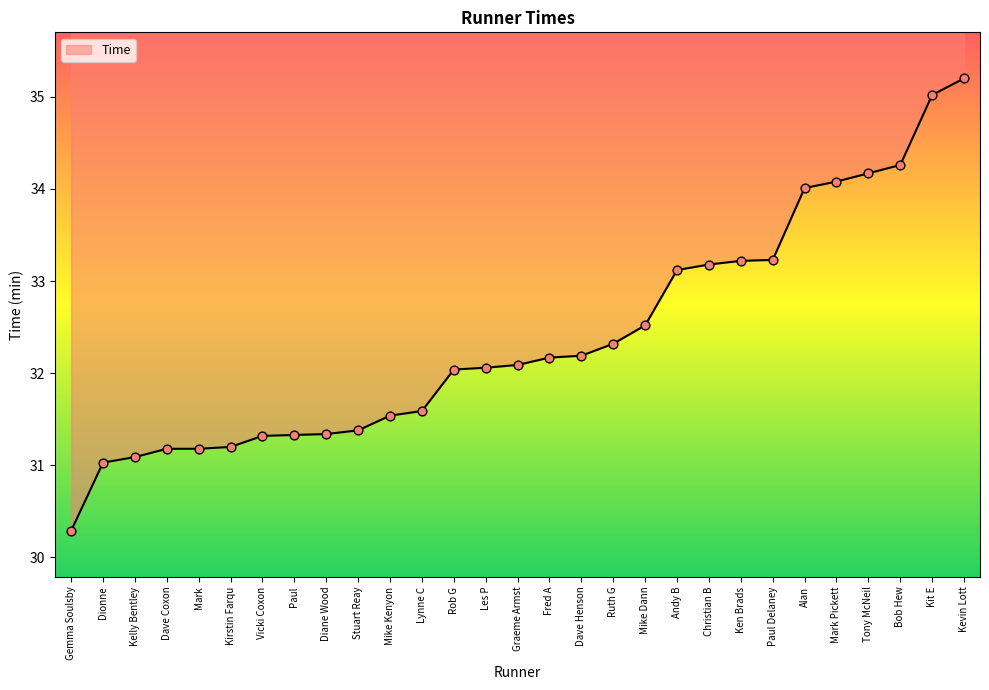

Between Mark Pickett and Gemma Soulsby, which is larger?

Mark Pickett